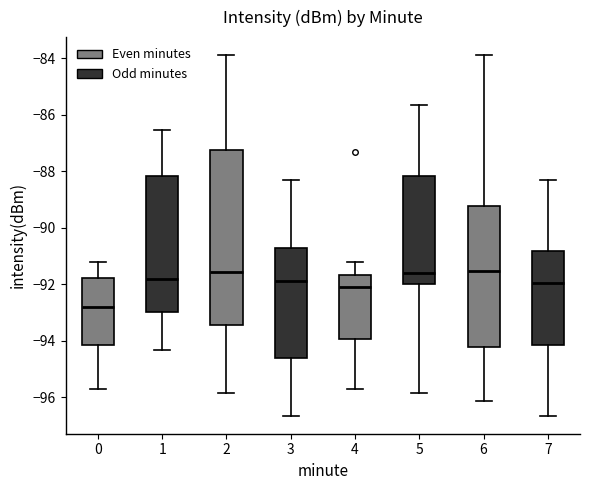

Which box's median line is the lowest?

0